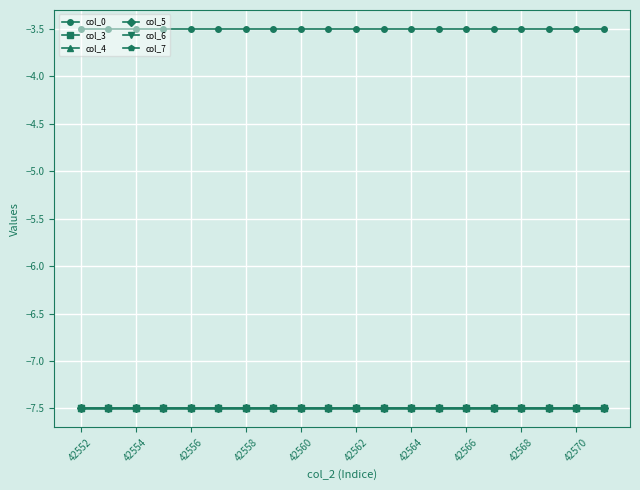

At how many categories does at least one series exceed -5?

20